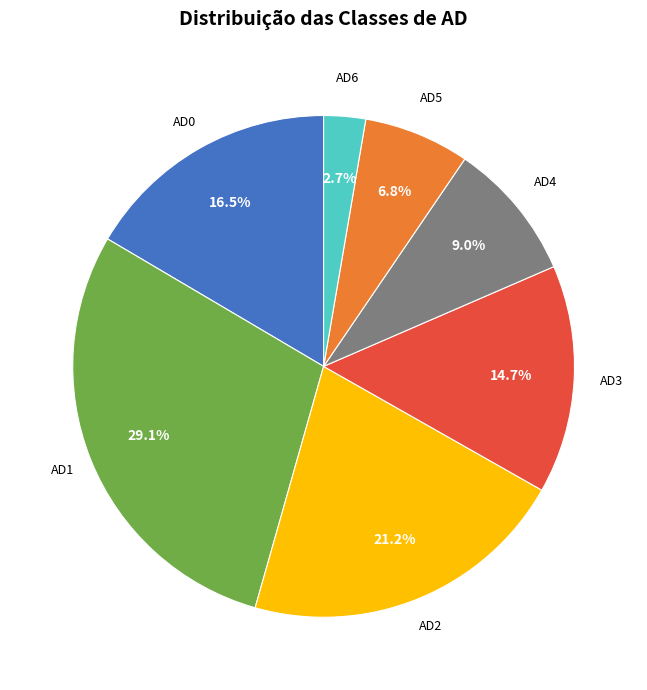

Does any single category account for the majority?

No